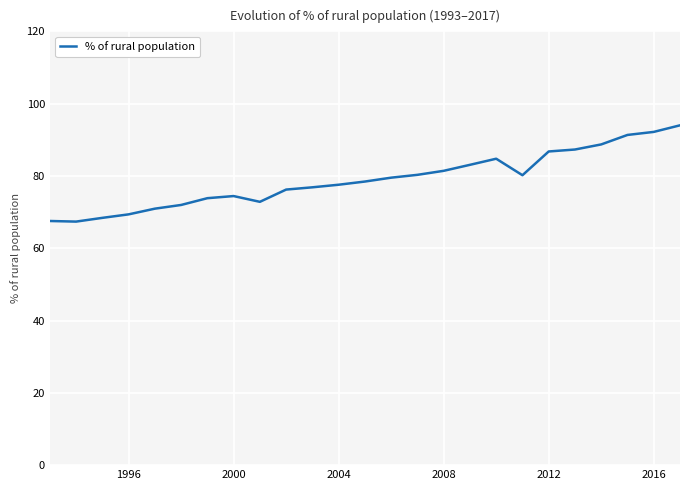

What is the minimum value shown in the chart?

67.4